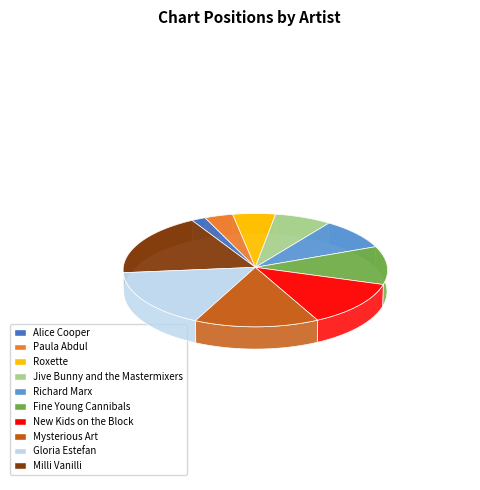

What is the smallest slice in the pie chart?

Alice Cooper